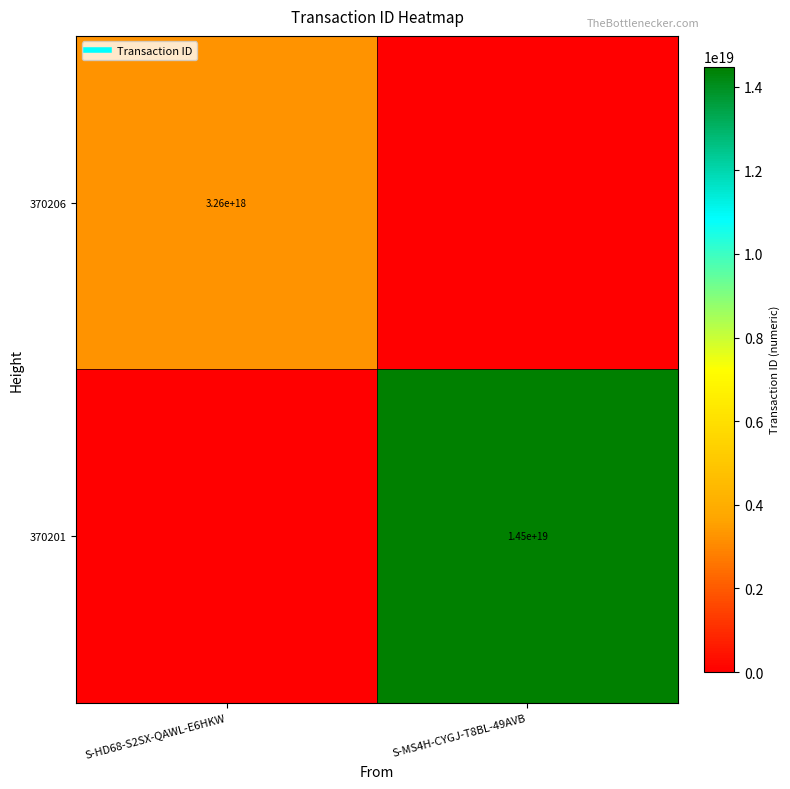

What is the greatest value displayed?

14485140258296739840